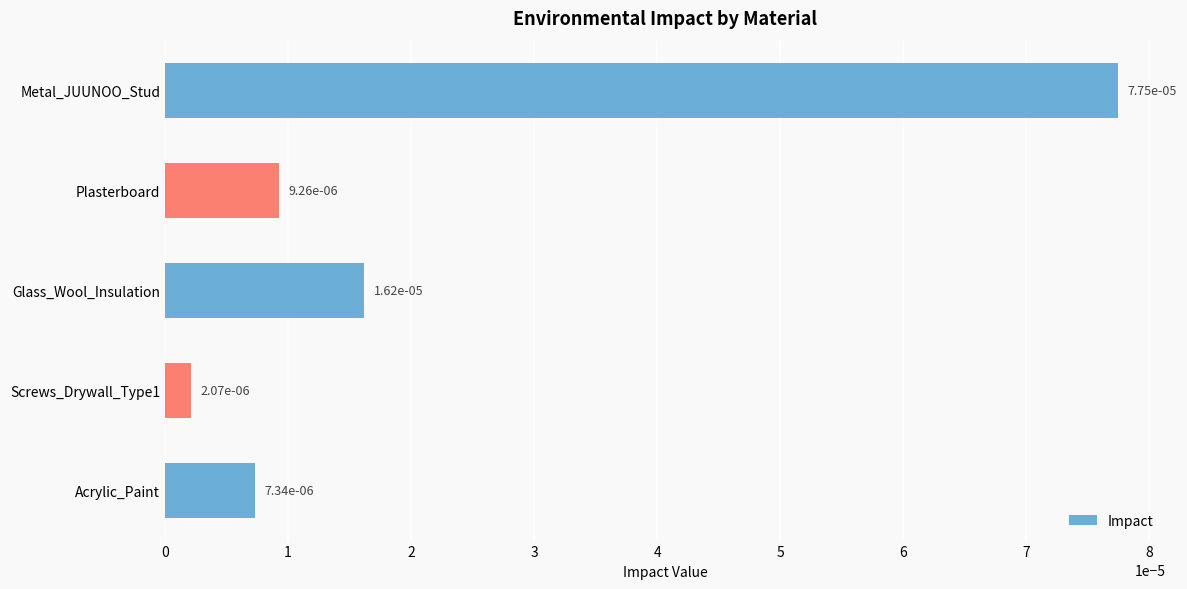

What position from the bottom is Plasterboard?

4